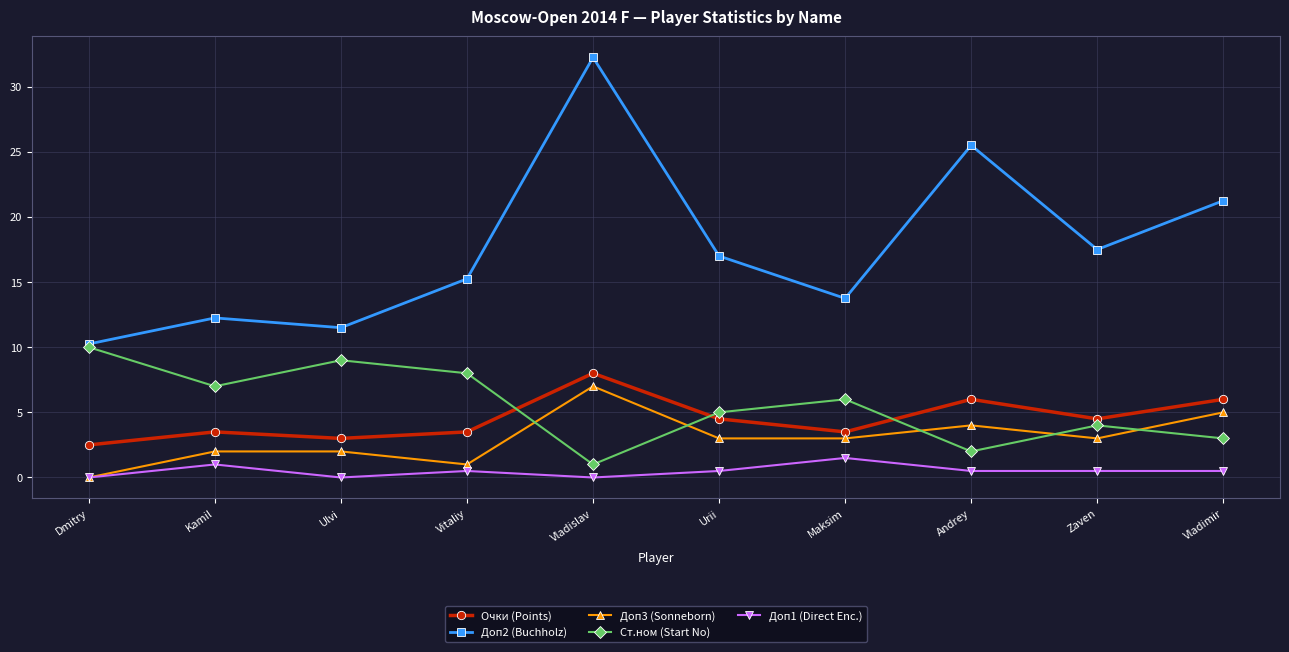

How many distinct data groups are displayed?

5